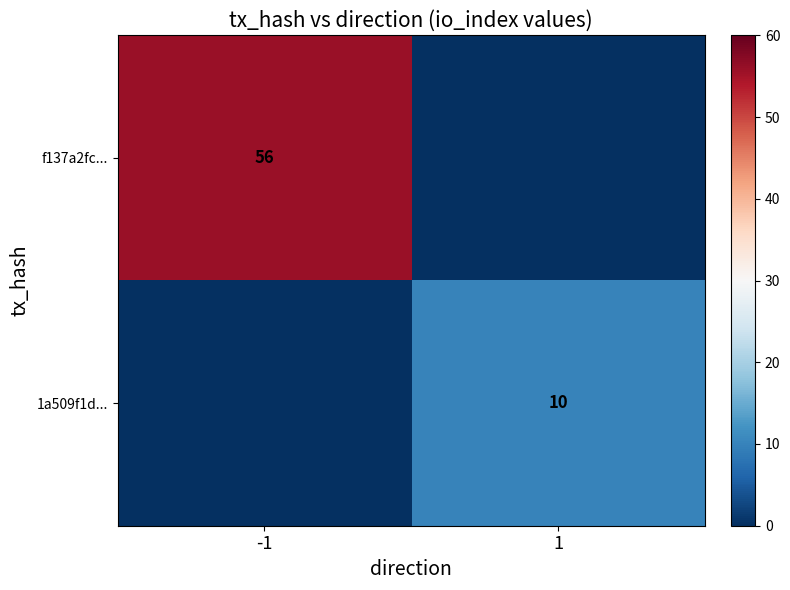

Is it true that 1a509f1d... equals 4 at 1?

False